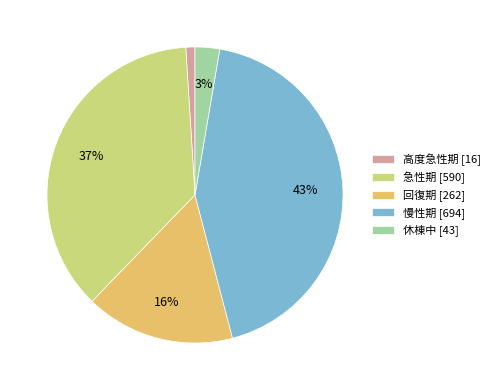

To the nearest percent, what percentage of the pie is 休棟中?

3%